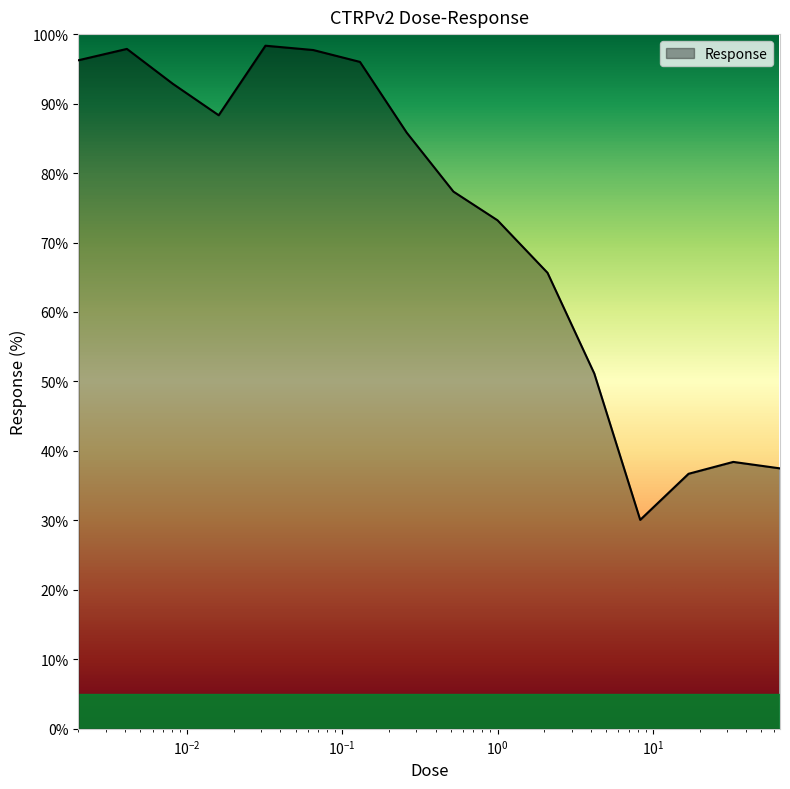

What is the greatest value displayed?

98.3